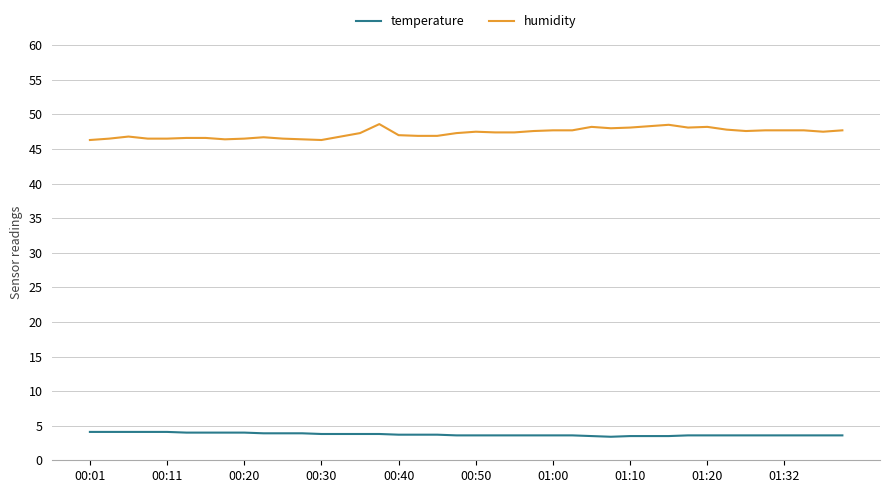

True or false: humidity and temperature intersect in this chart.

False